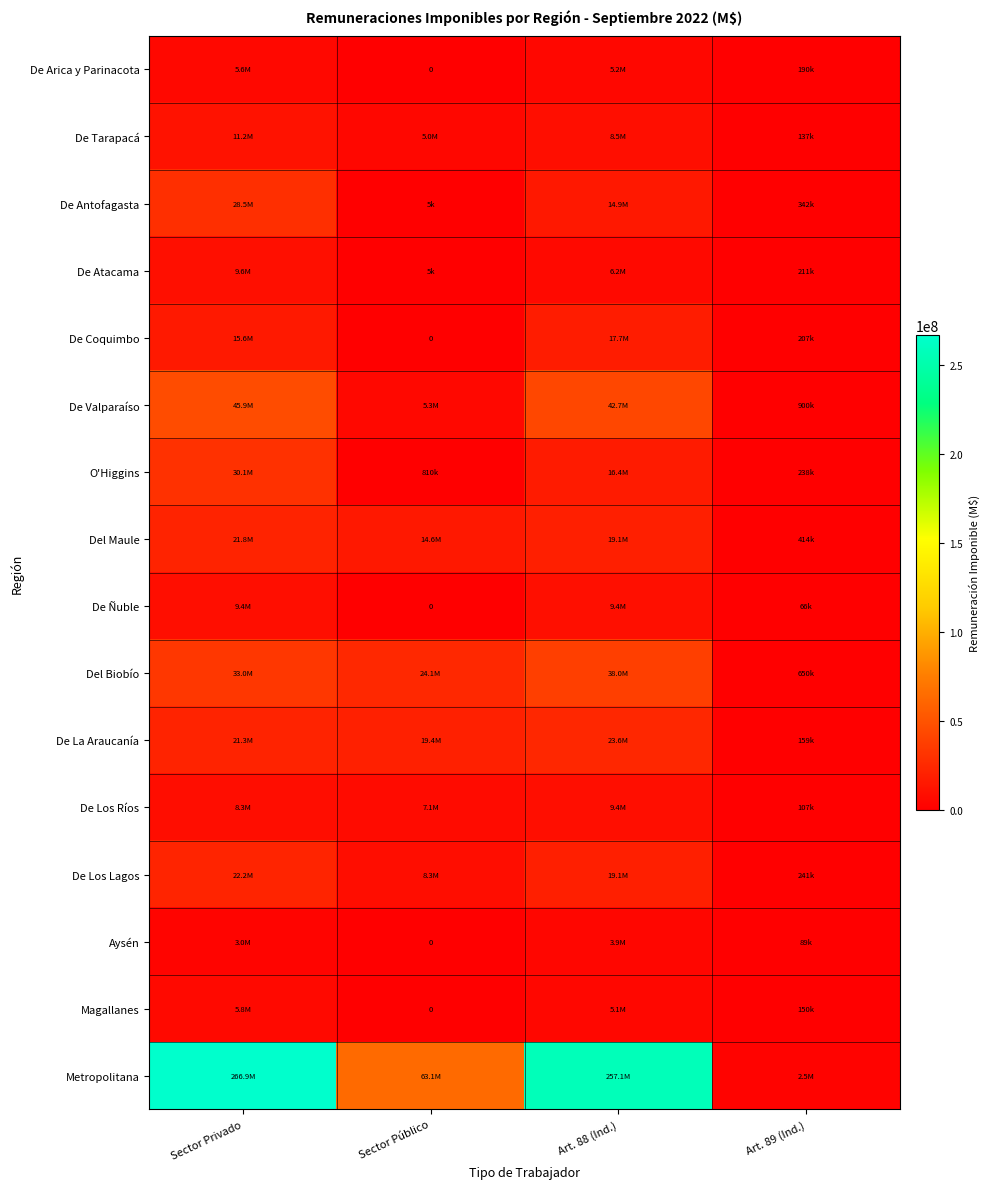

The value of De Antofagasta at Sector Público is 1758.8. True or false?

False